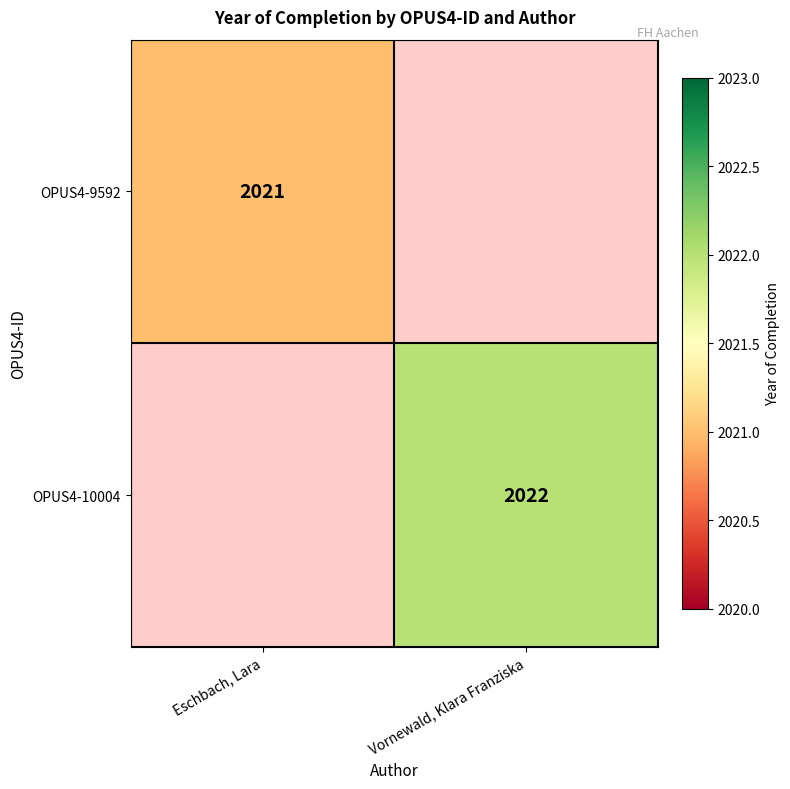

Is the value of OPUS4-10004 at Vornewald, Klara Franziska greater than the value of OPUS4-9592 at Eschbach, Lara?

Yes